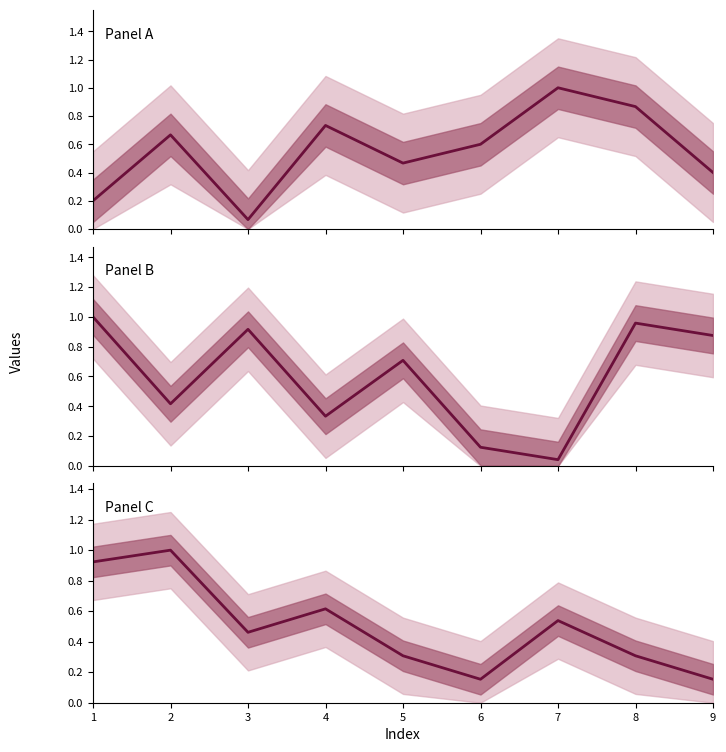

What is the approximate value at 7?

0.5